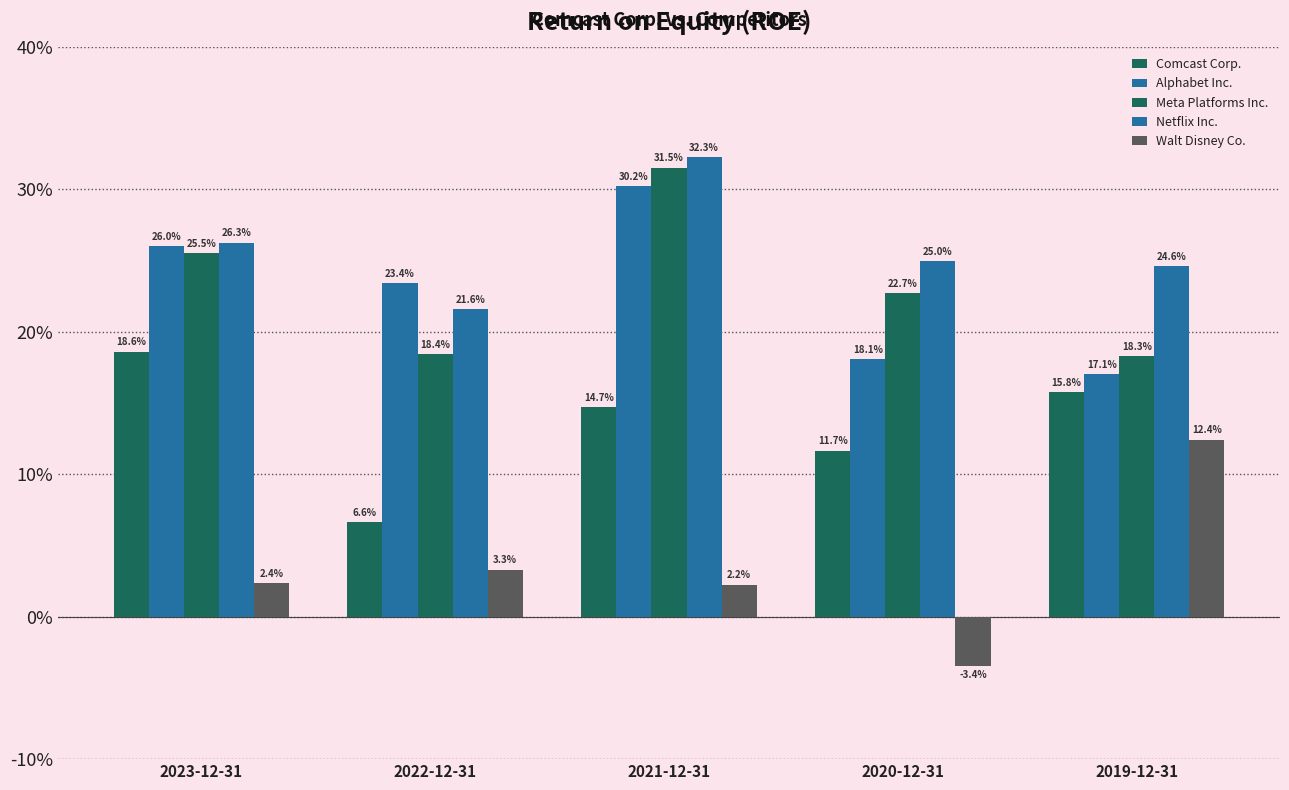

Are the bars grouped side by side (vs. stacked)?

Yes